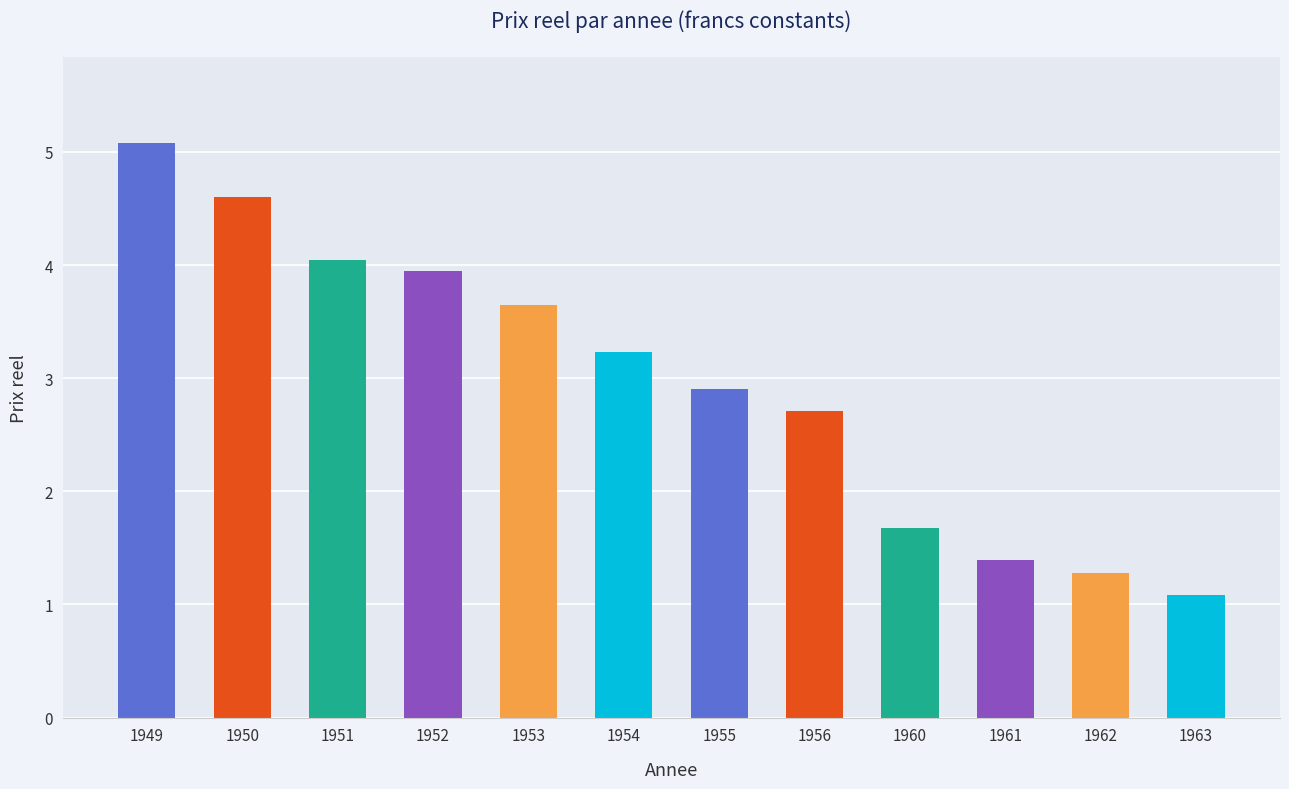

Which label corresponds to the smallest value in the chart?

1963